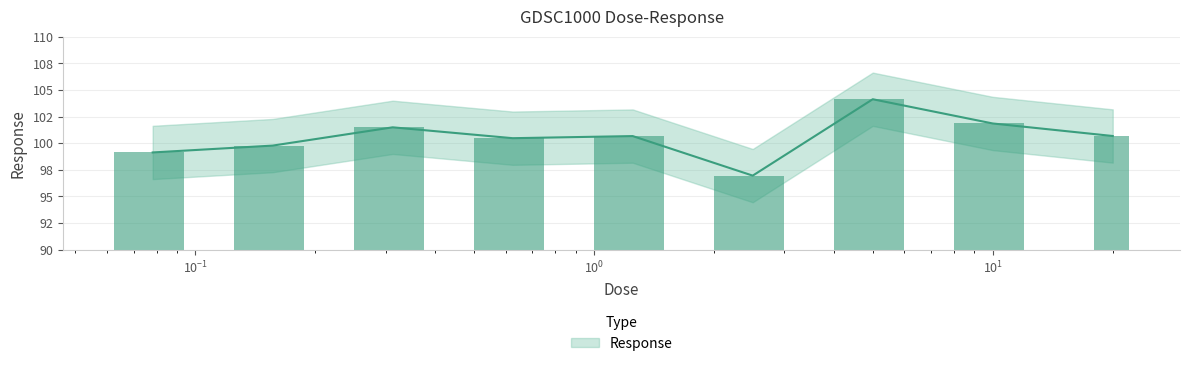

What is the difference between the maximum and minimum values?

7.2